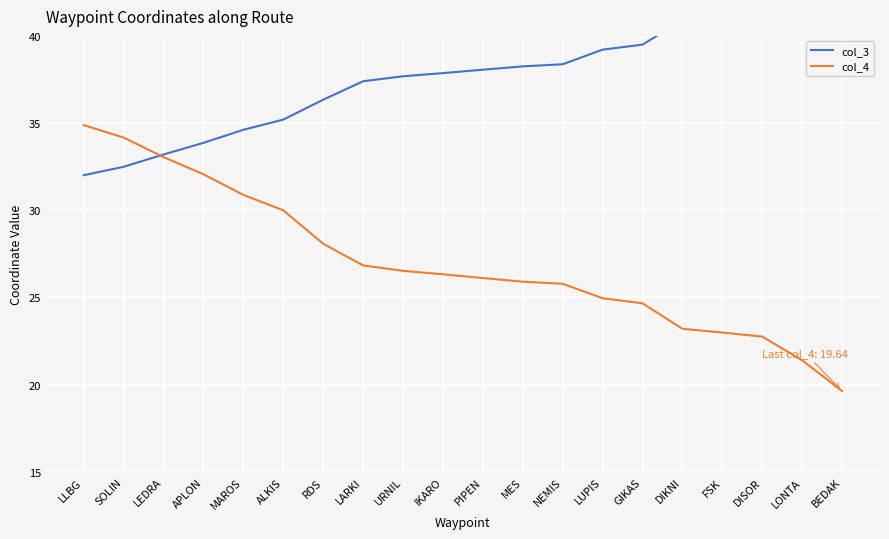

Which series has the largest total across all categories?

col_3